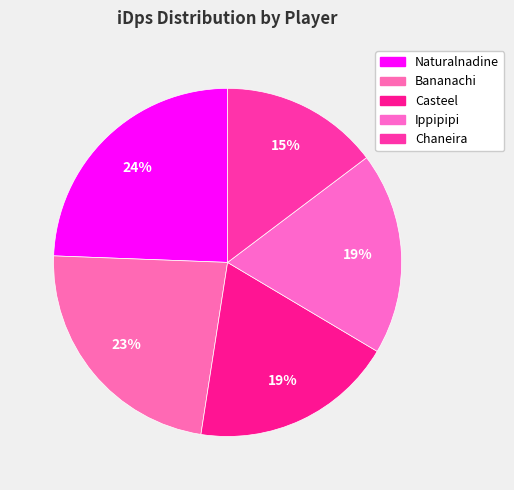

Is it true that Casteel is 32% of the pie?

False